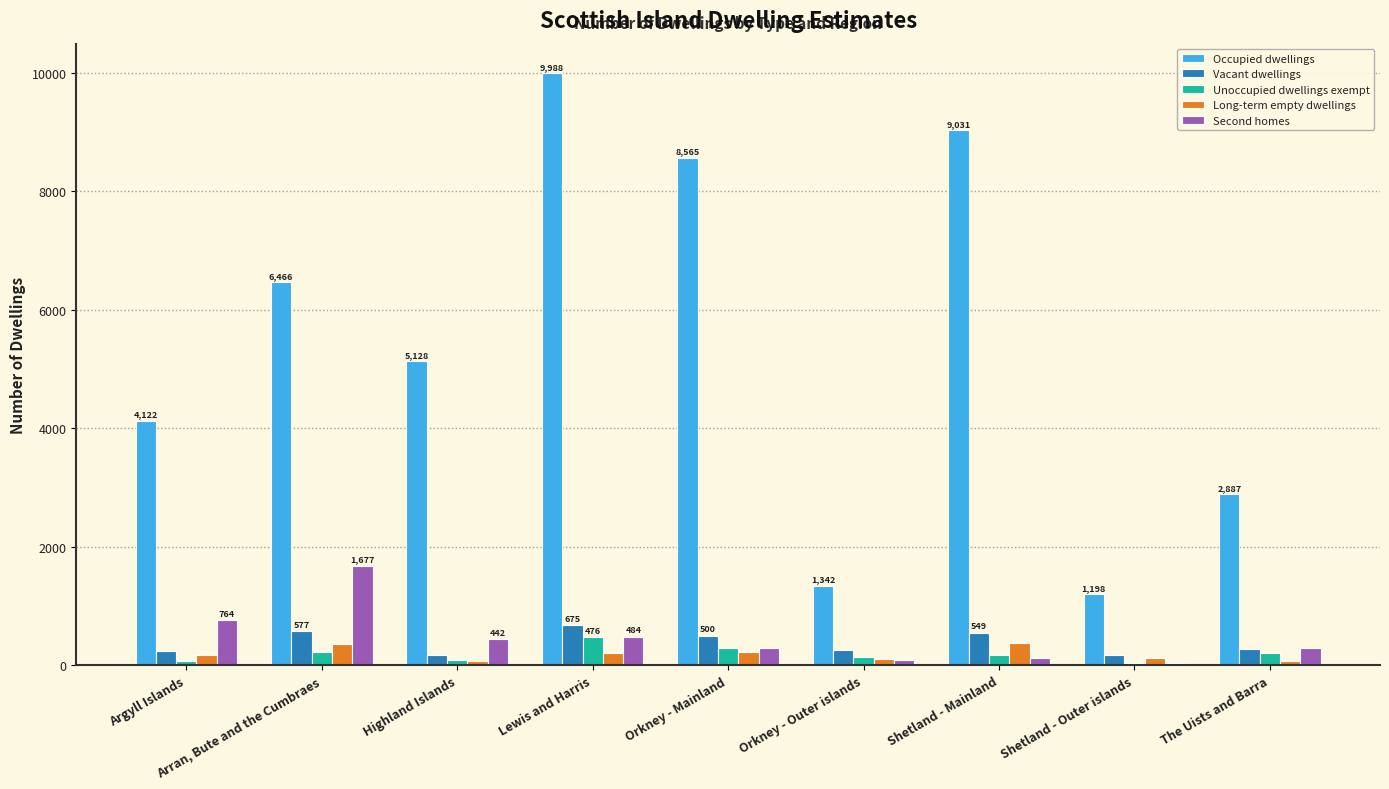

What is the spread (max minus min) of values at Arran, Bute and the Cumbraes?

6244